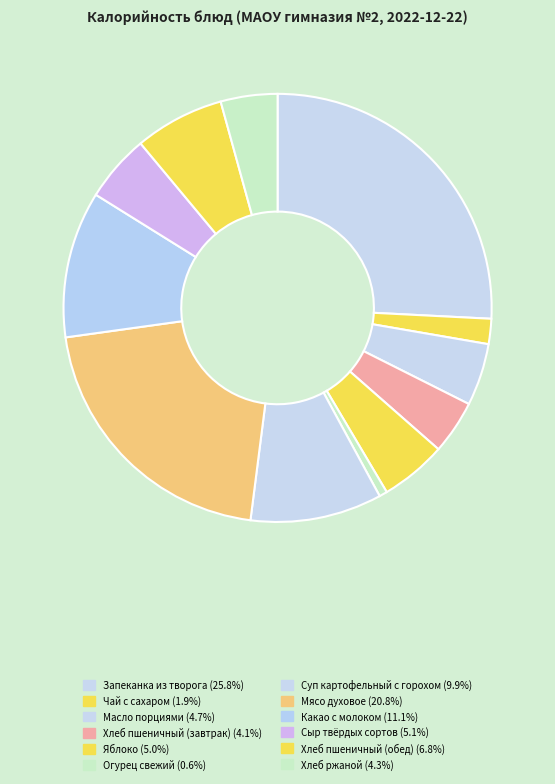

What portion of the pie excludes Хлеб ржаной?

95.7%